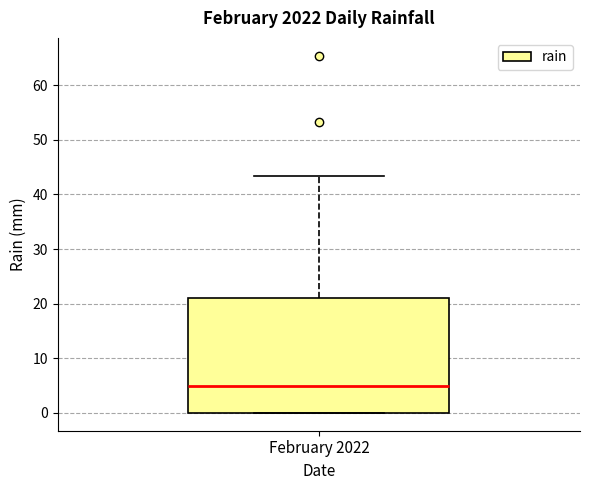

Where does the upper whisker of the box for February 2022 end on the y-axis? The values are not printed on the chart, so give them approximately, as read against the axis.

43